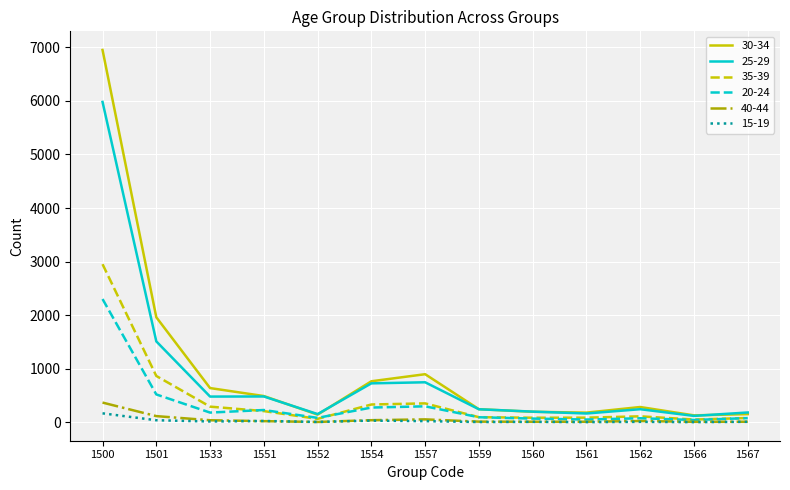

Which series changed the most between 1533 and 1559?

30-34